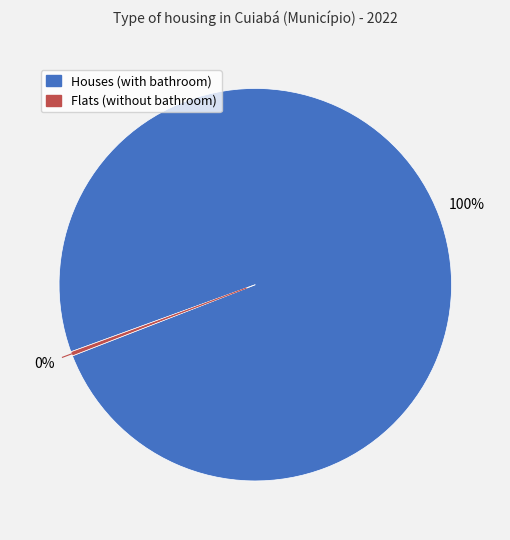

Is there any slice that represents more than half of the pie?

Yes